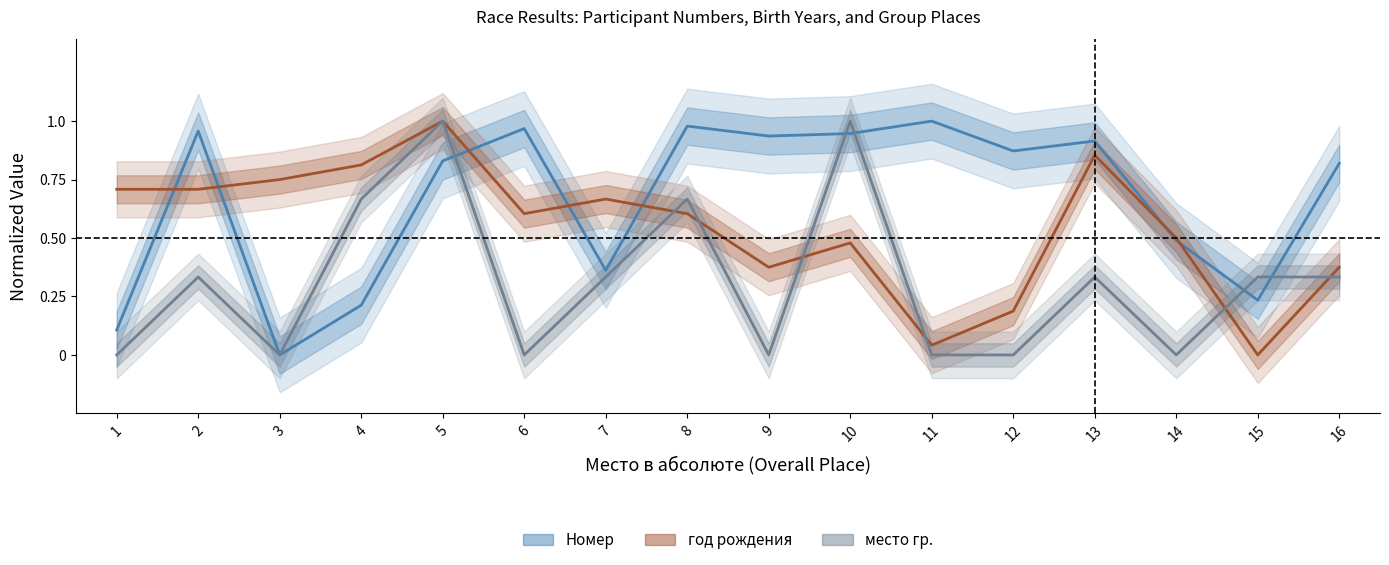

Which series ends up on top after the final intersection of год рождения and Номер?

Номер